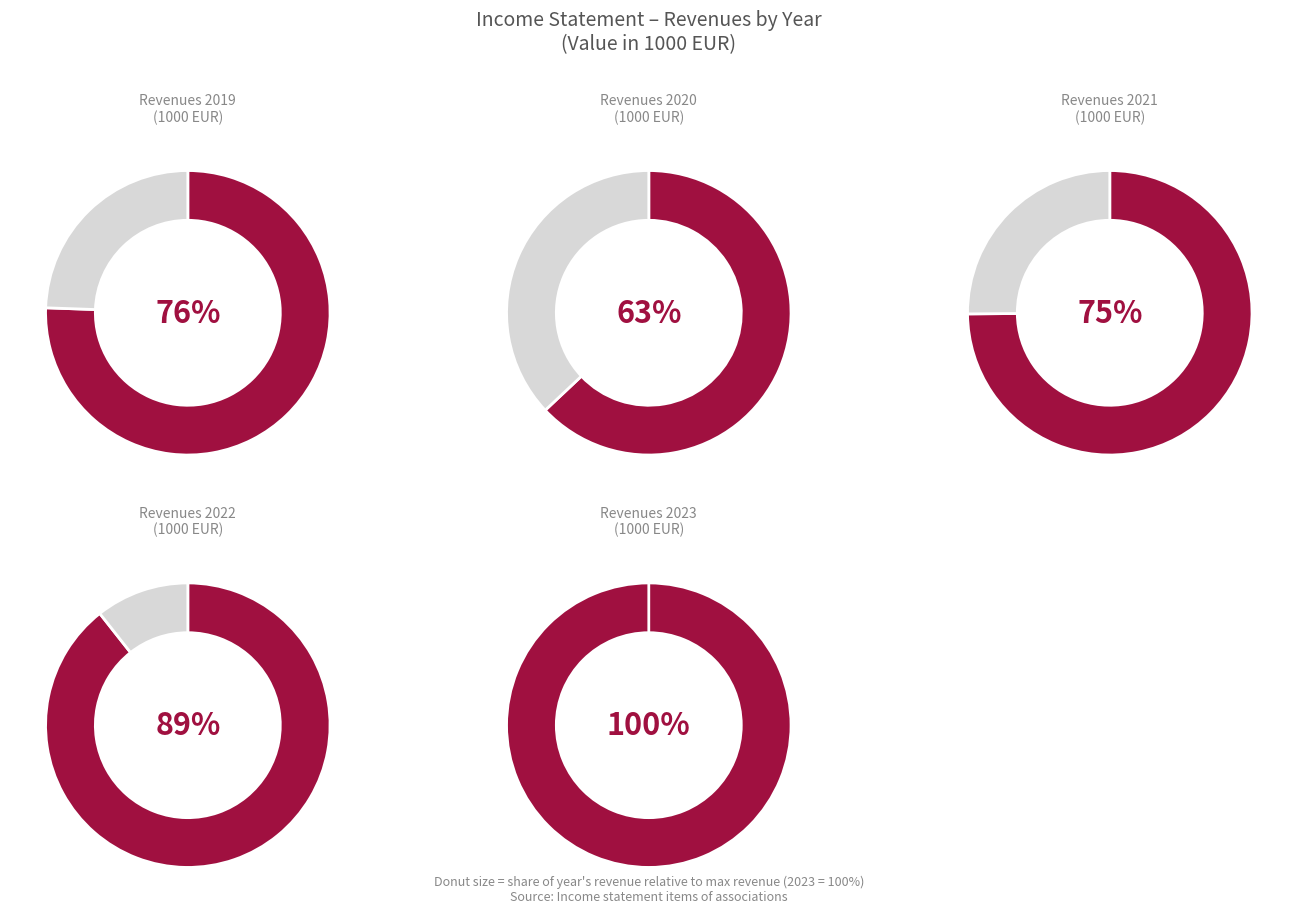

The 2023 slice represents 27% of the pie. True or false?

False